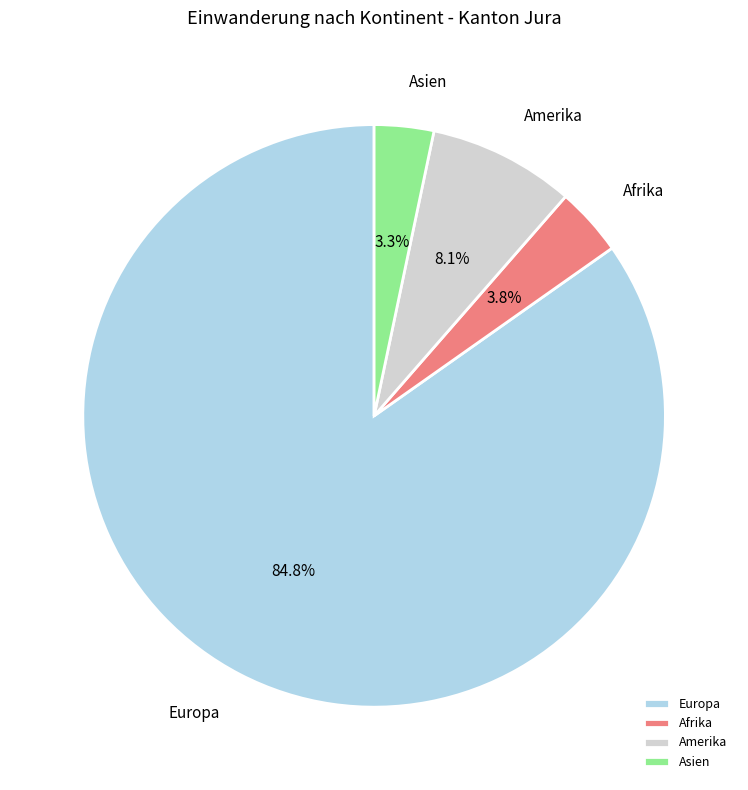

True or false: Amerika accounts for 23% of the total.

False